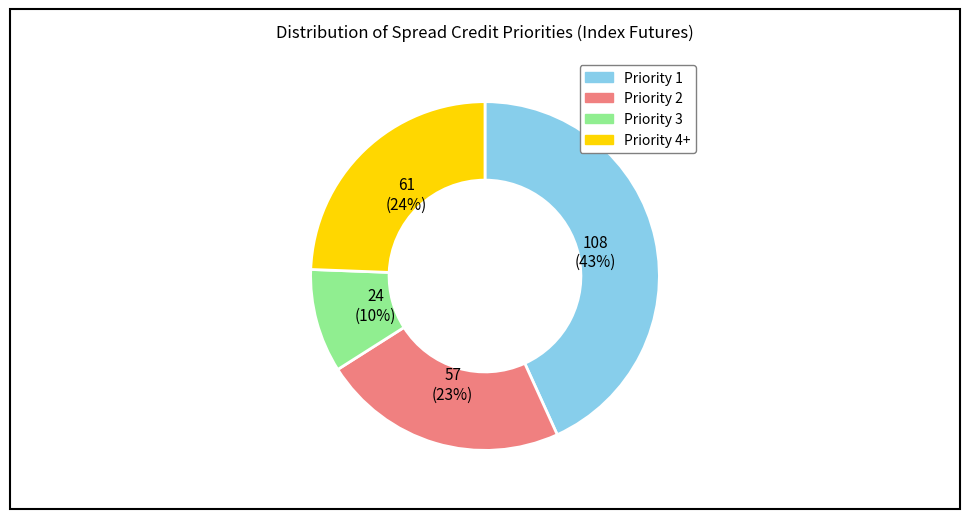

To the nearest percent, what percentage of the pie is Priority 1?

43%